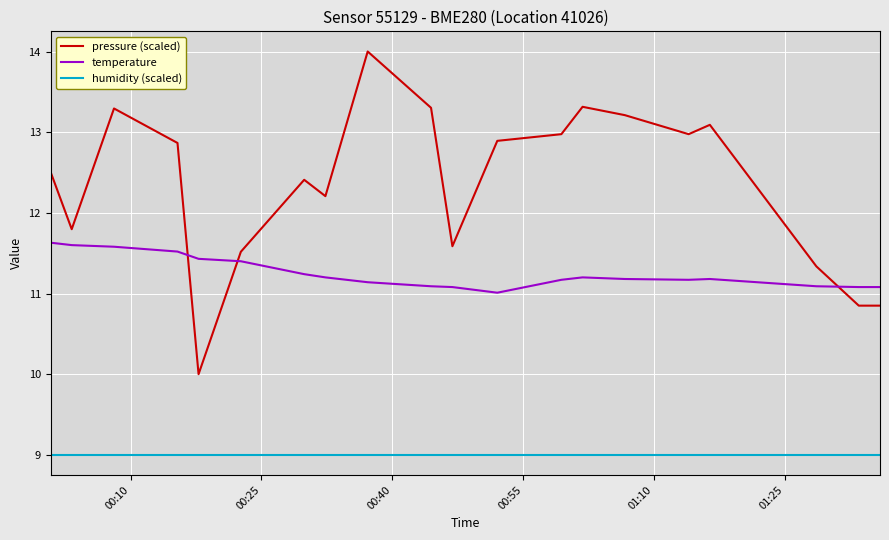

Rank the series by their average value, from lowest to highest.

humidity (scaled), temperature, pressure (scaled)